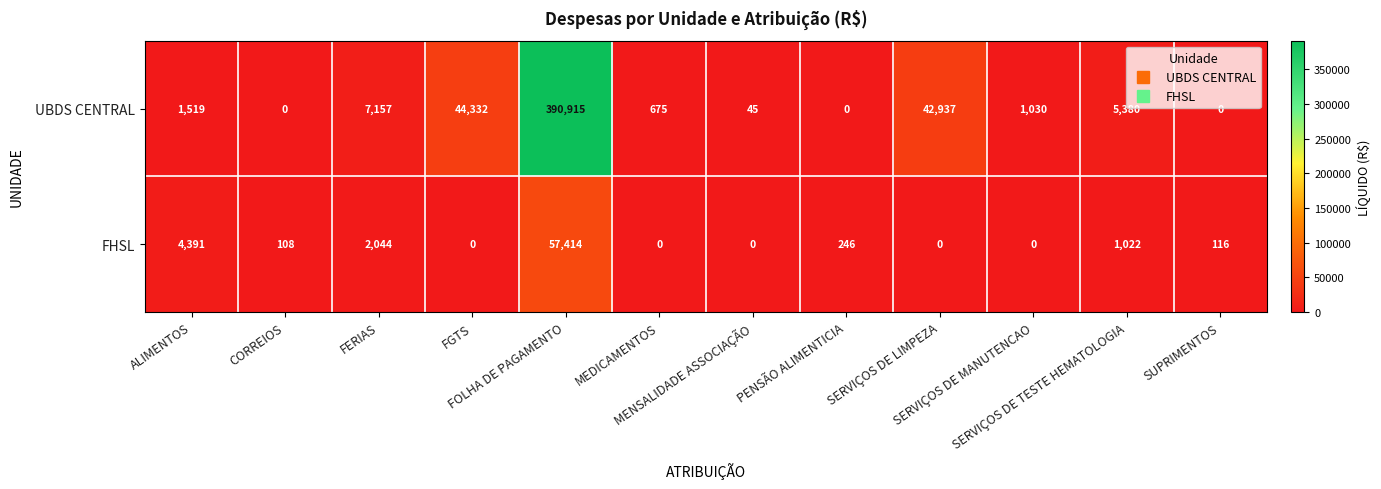

What is the difference between the maximum and second lowest values in the UBDS CENTRAL series?

390915